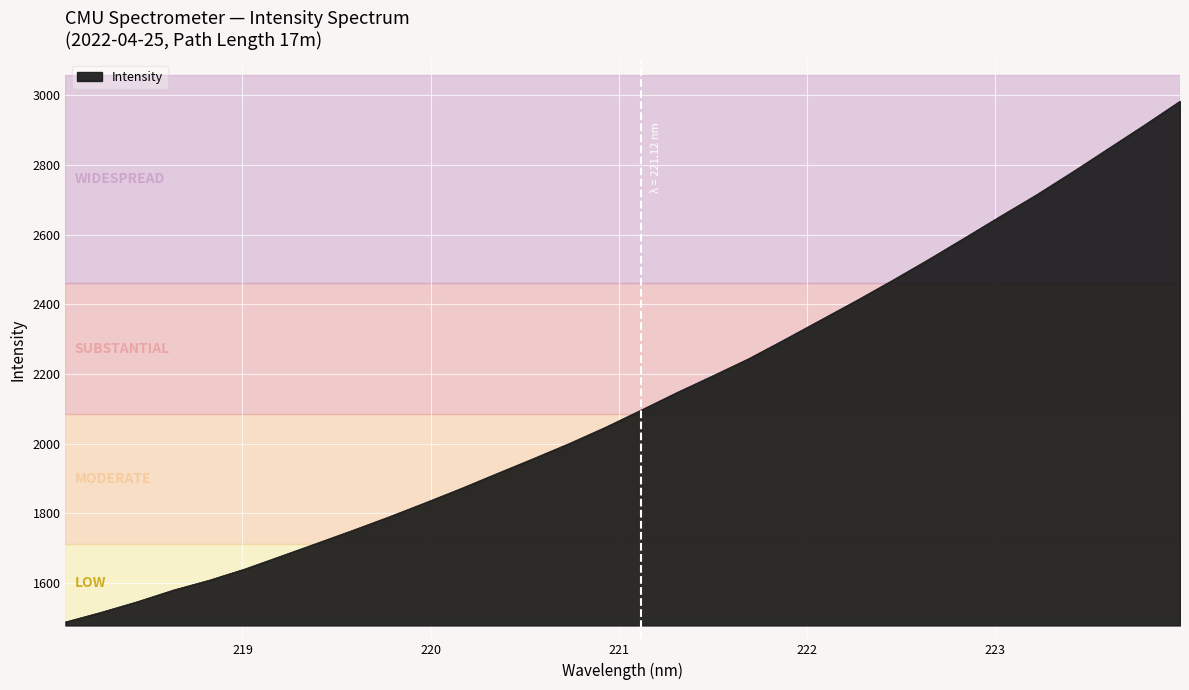

What is the greatest value displayed?

2983.6